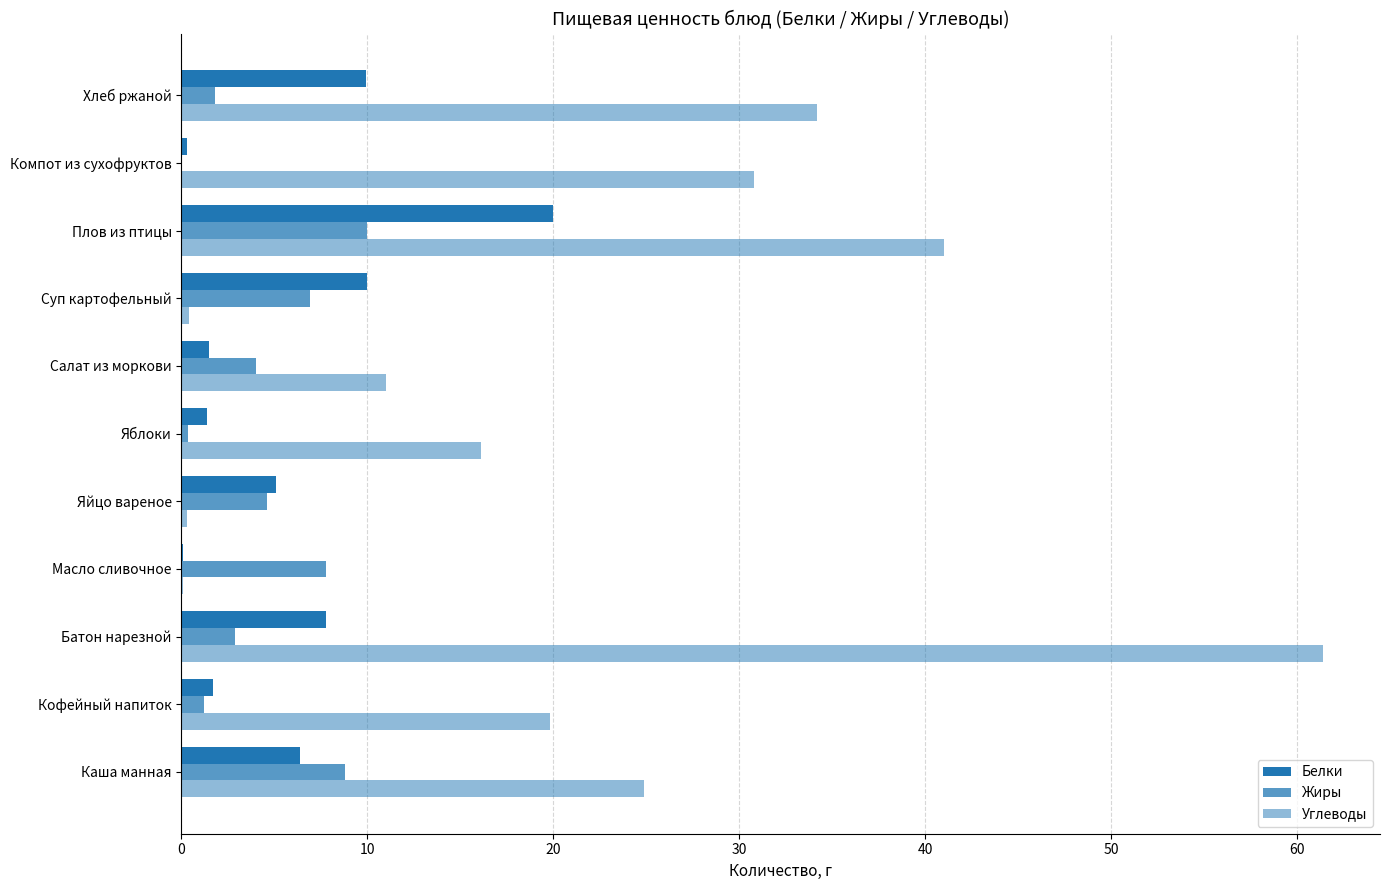

How many distinct data groups are displayed?

3